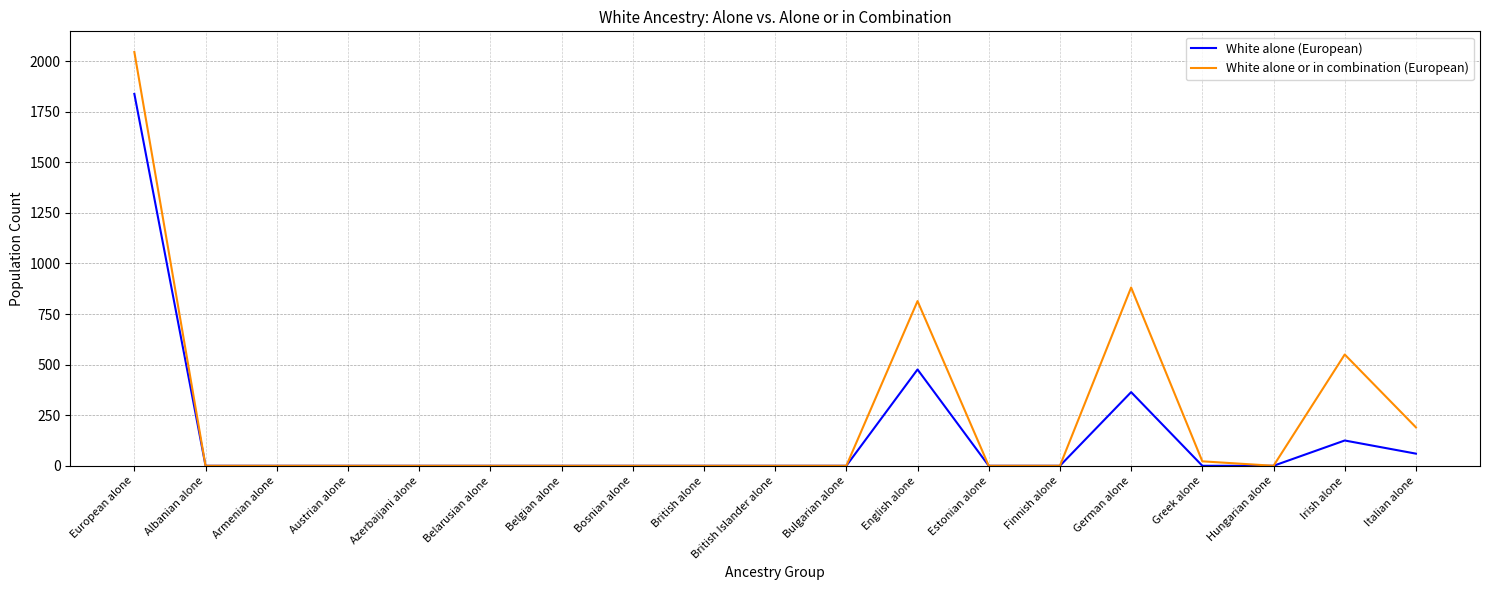

Which series has the widest spread of values?

White alone or in combination (European)